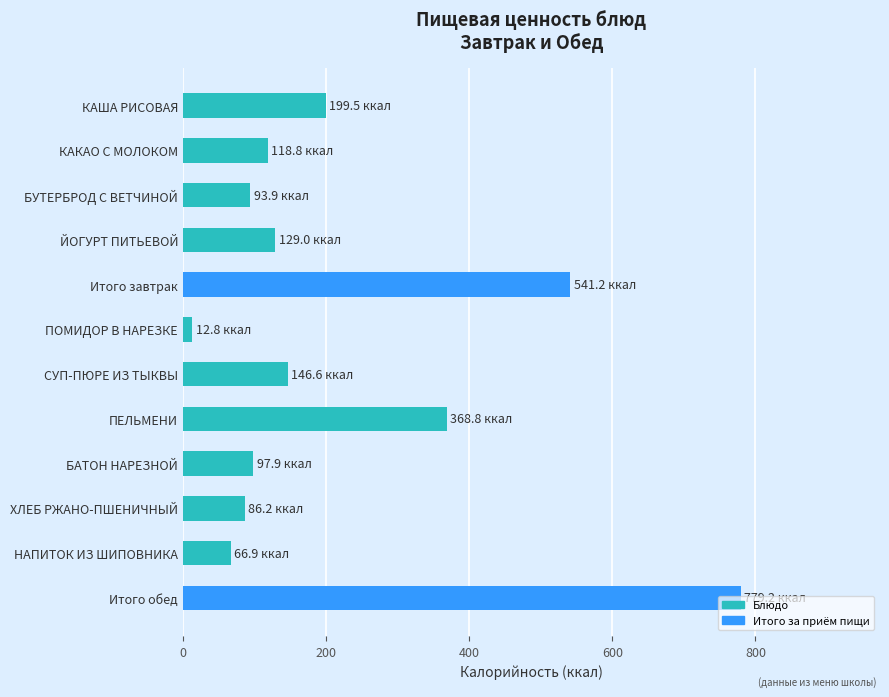

Where is the data nearest to the value 395?

ПЕЛЬМЕНИ